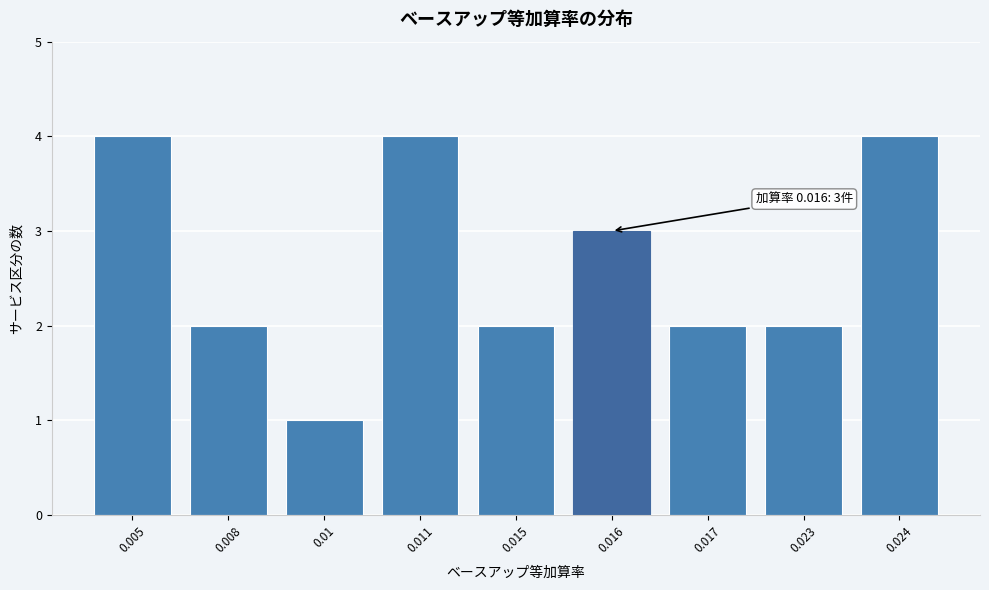

Reading right to left, what are all the values shown in this chart?

4	2	2	3	2	4	1	2	4